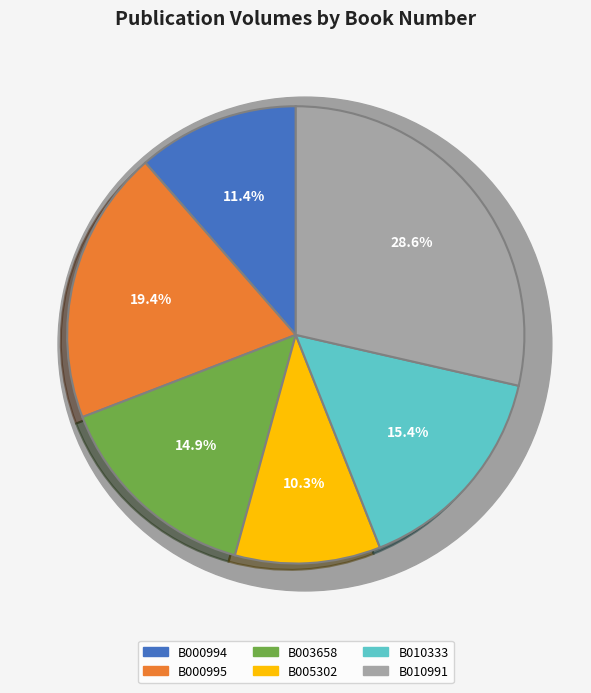

How many segments does this pie chart have?

6